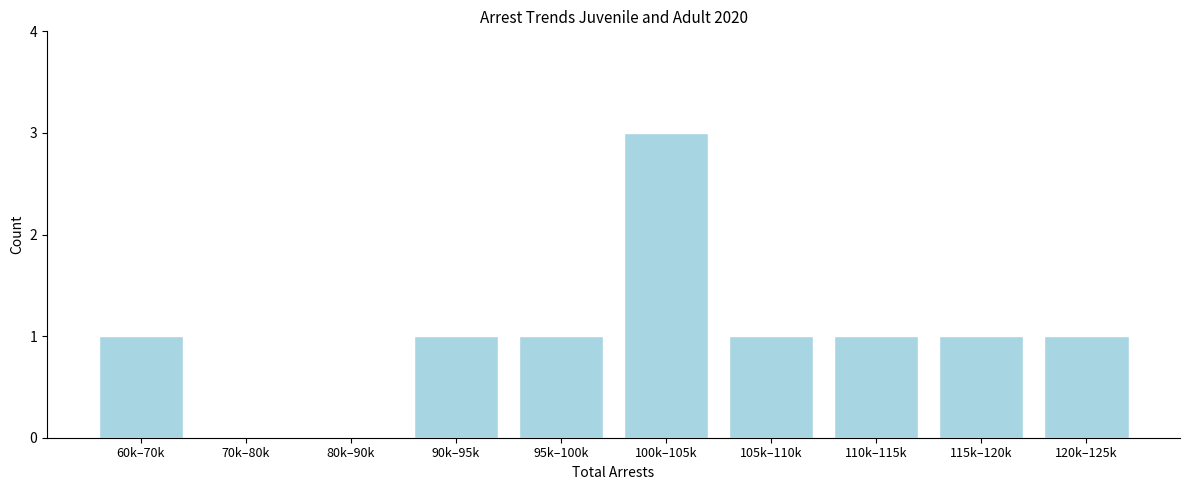

Reading left to right, what are all the values shown in this chart?

60k–70k=1	70k–80k=0	80k–90k=0	90k–95k=1	95k–100k=1	100k–105k=3	105k–110k=1	110k–115k=1	115k–120k=1	120k–125k=1